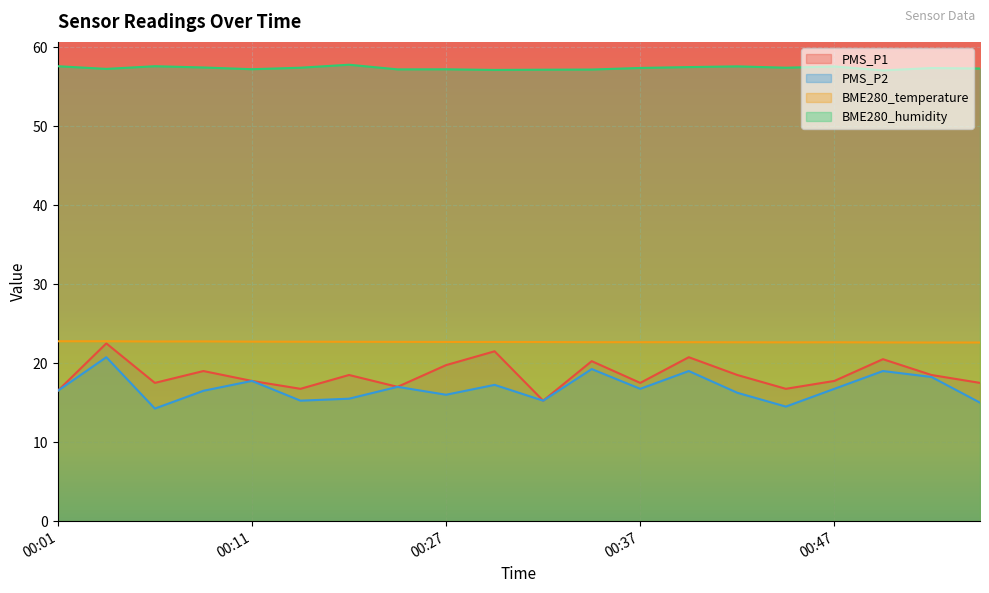

Reading left to right, list all the values displayed in this chart.

PMS_P1: 16.5	22.5	17.5	19.0	17.8	16.8	18.5	17.0	19.8	21.5	15.2	20.2	17.5	20.8	18.5	16.8	17.8	20.5	18.5	17.5
PMS_P2: 16.5	20.8	14.2	16.5	17.8	15.2	15.5	17.0	16.0	17.2	15.2	19.2	16.8	19.0	16.2	14.5	16.8	19.0	18.2	15.0
BME280_temperature: 22.8	22.8	22.7	22.8	22.7	22.7	22.7	22.7	22.7	22.7	22.7	22.6	22.6	22.6	22.6	22.6	22.6	22.6	22.6	22.6
BME280_humidity: 57.6	57.2	57.6	57.4	57.2	57.4	57.8	57.2	57.2	57.1	57.1	57.2	57.4	57.5	57.6	57.4	57.5	57.0	57.4	57.3